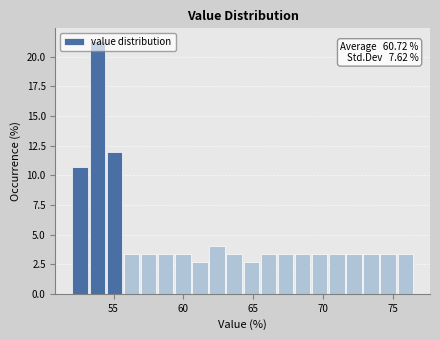

Around what value on the x-axis is the tallest bar? Give the approximate position of its centre, as read against the axis.

54.0